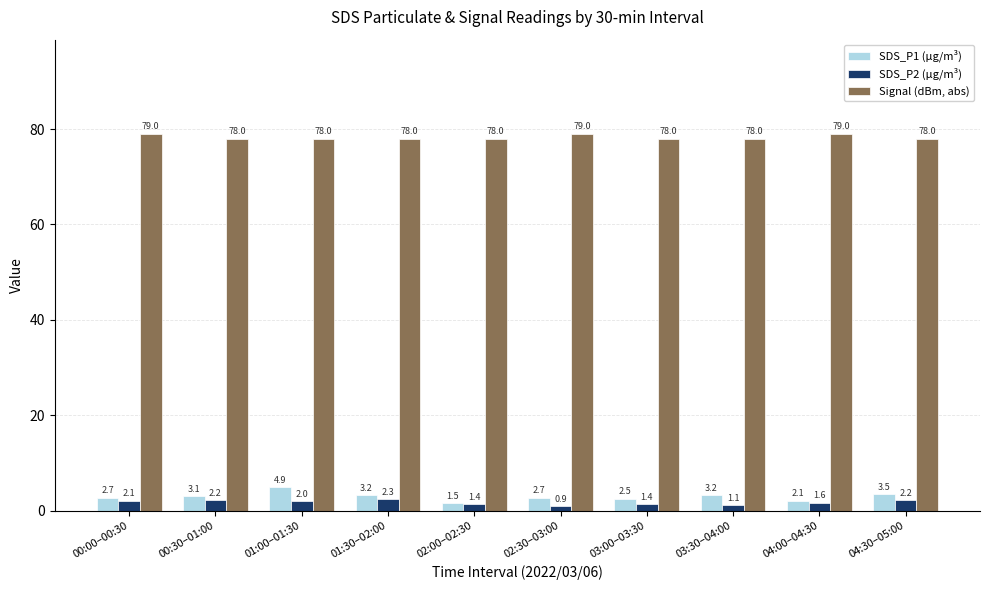

How many series are shown in this chart?

3